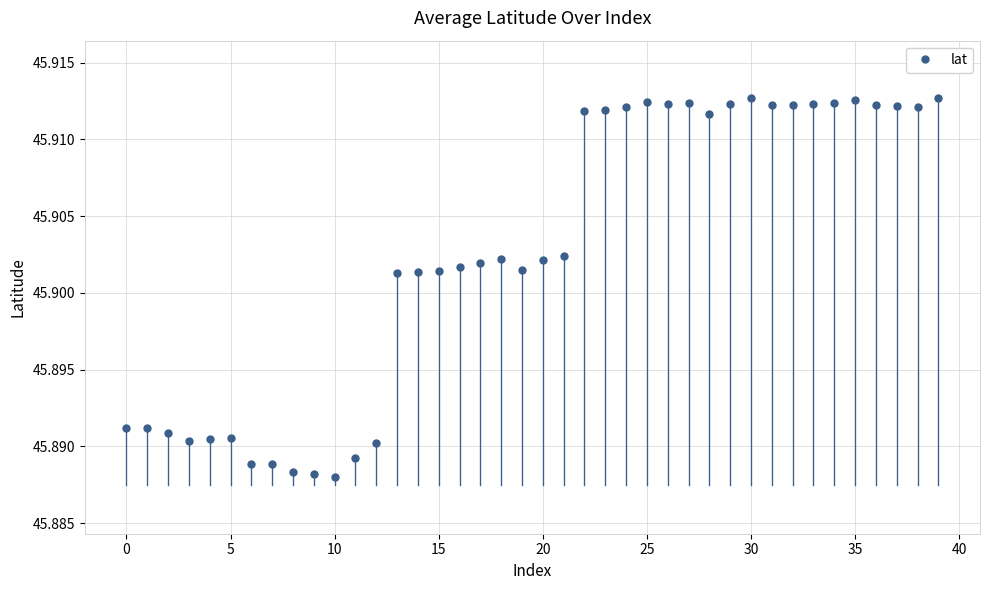

Count the values in the range 45 to 46.

40